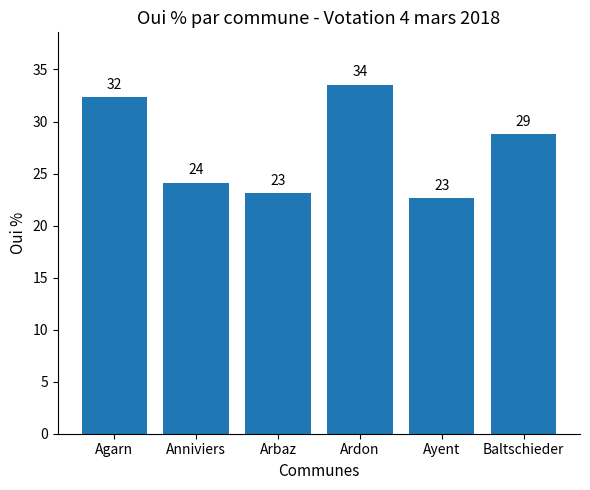

Where does the data first go above 28?

Agarn